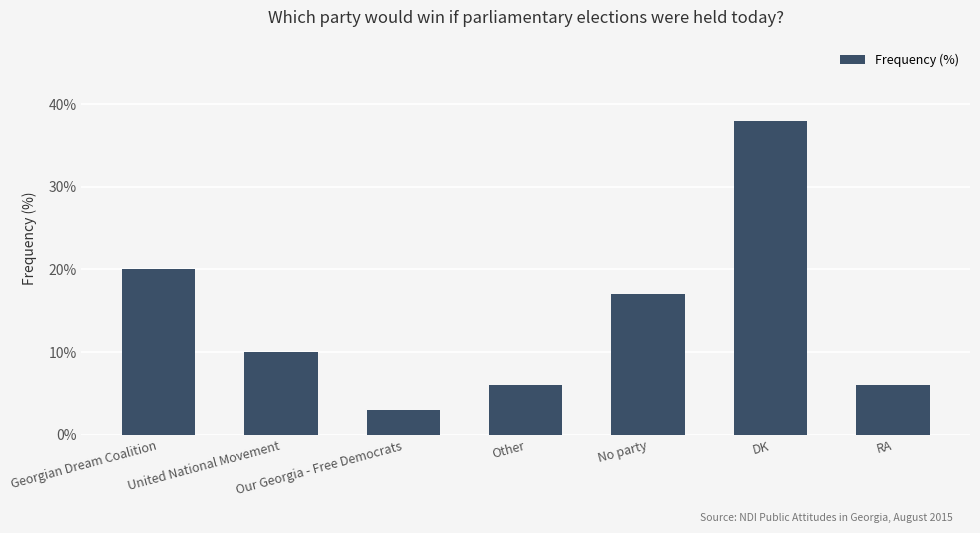

Reading left to right, what are all the values shown in this chart?

20	10	3	6	17	38	6